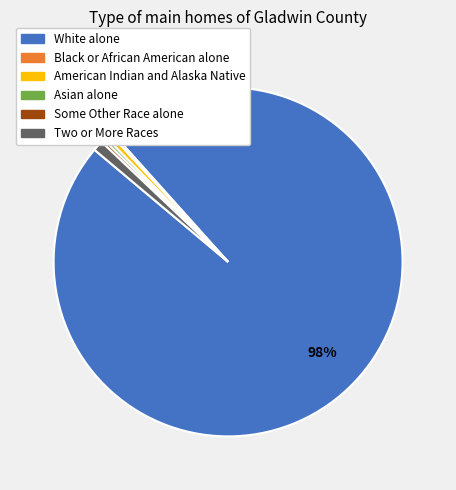

Is the sum of Some Other Race alone and White alone greater than half?

Yes